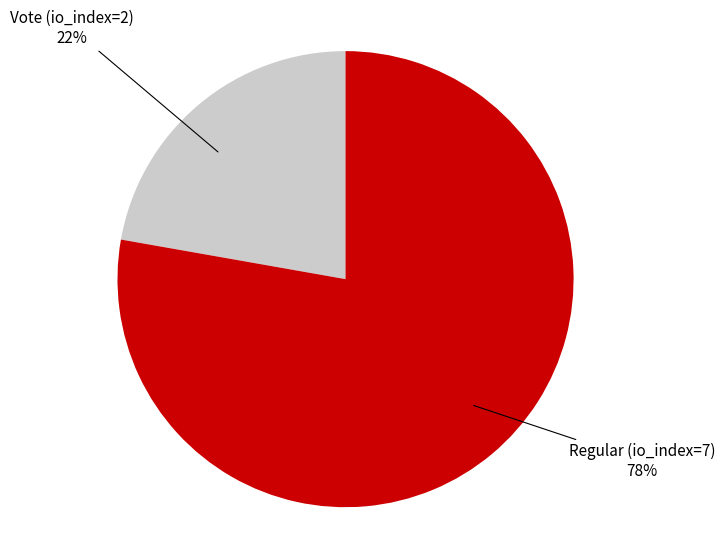

Which slice is the smallest?

Vote (io_index=2)